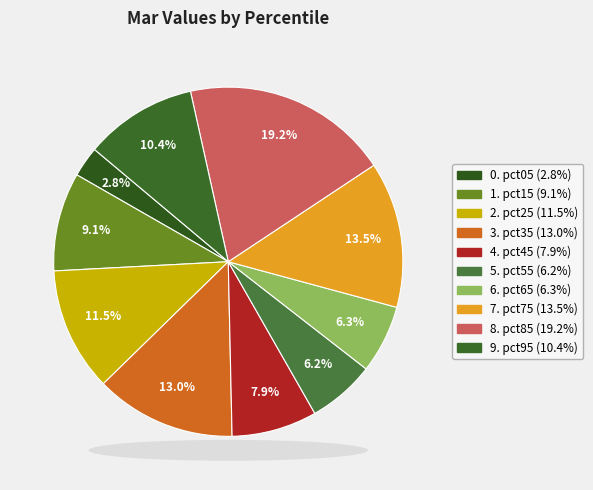

What is the largest slice in the pie chart?

pct85